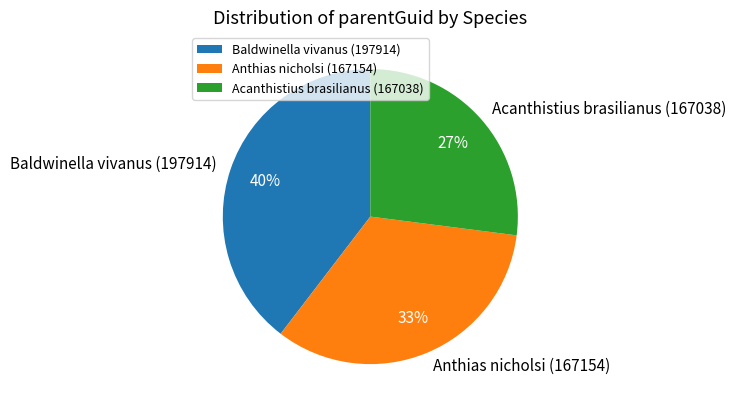

To the nearest percent, what percentage of the pie is Anthias nicholsi (167154)?

33%